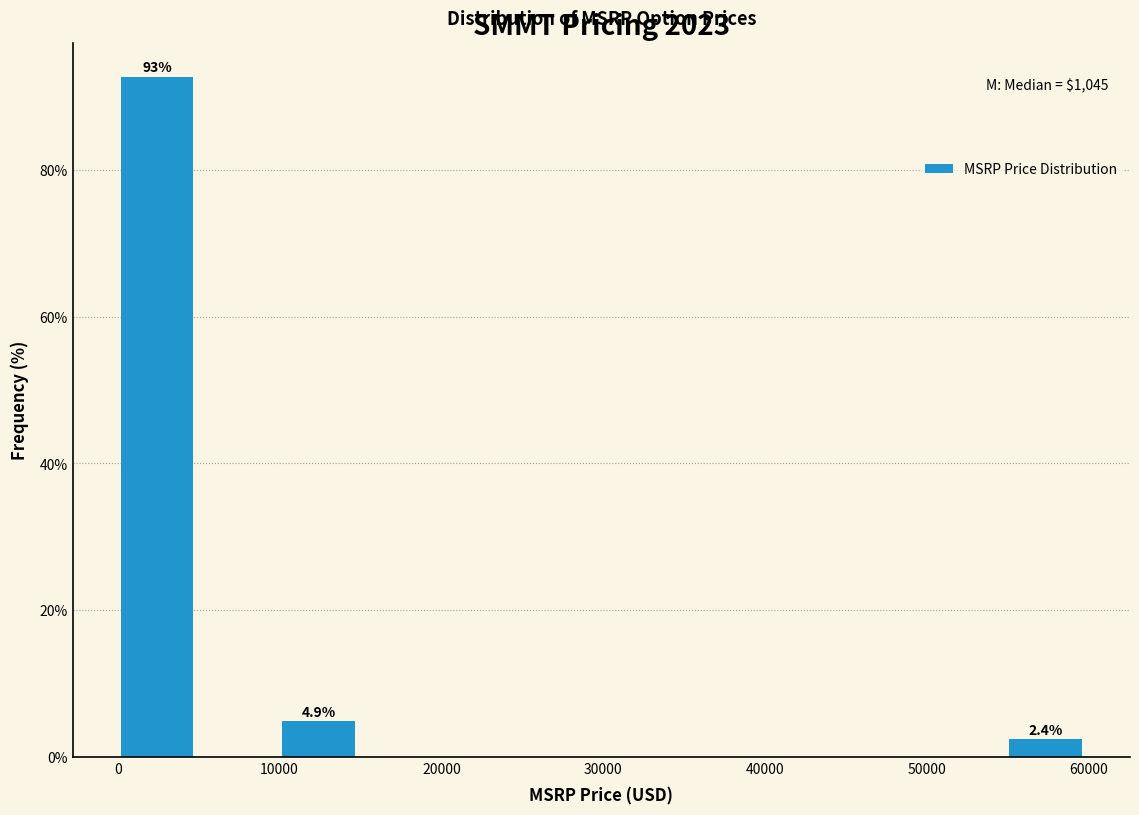

Over which range of the x-axis is the bar tallest?

0 to 5000